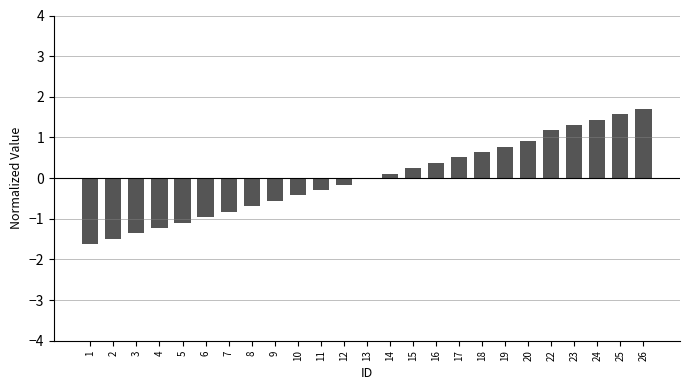

What is the change in value from 5 to 17?

+1.6